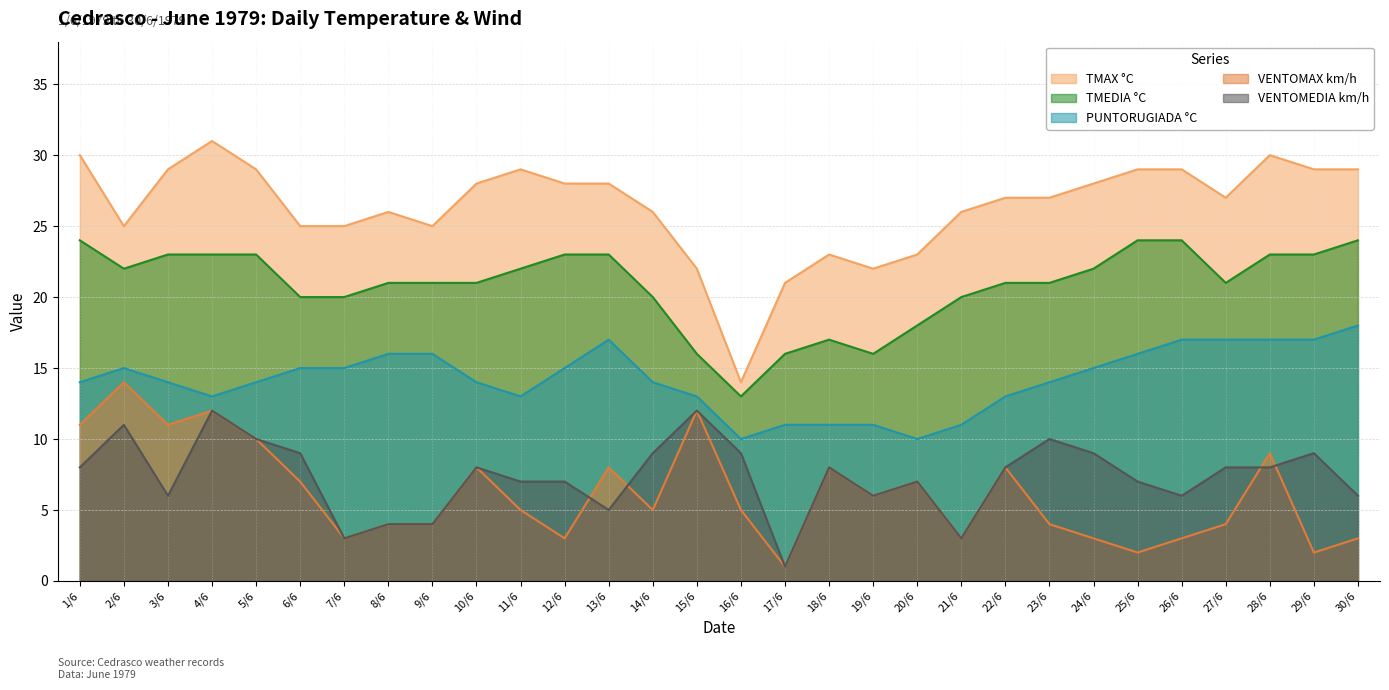

At which category is the sum across all series the highest?

4/6